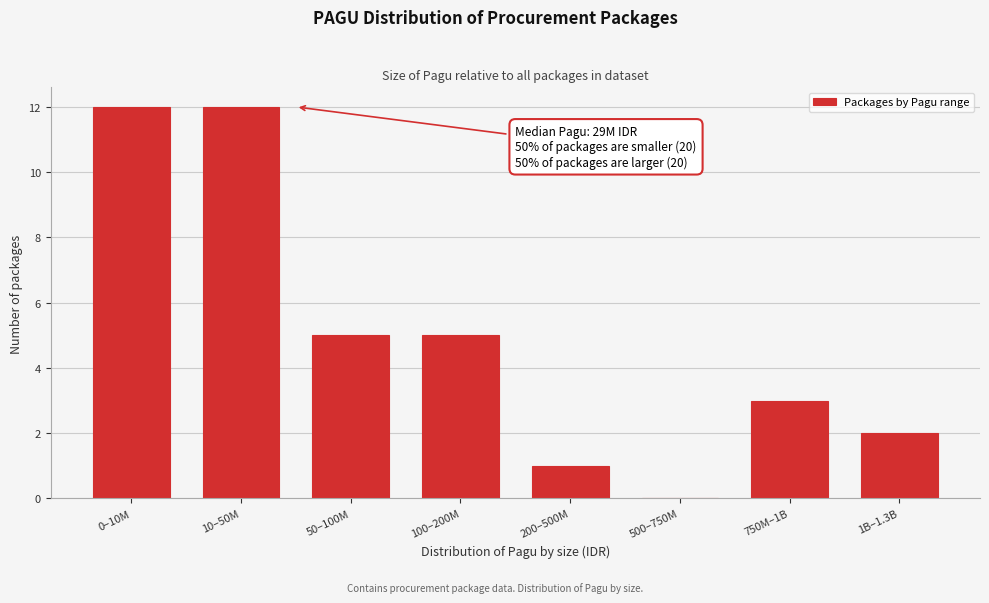

Reading left to right, transcribe all the data shown in this chart.

0–10M=12	10–50M=12	50–100M=5	100–200M=5	200–500M=1	500–750M=0	750M–1B=3	1B–1.3B=2